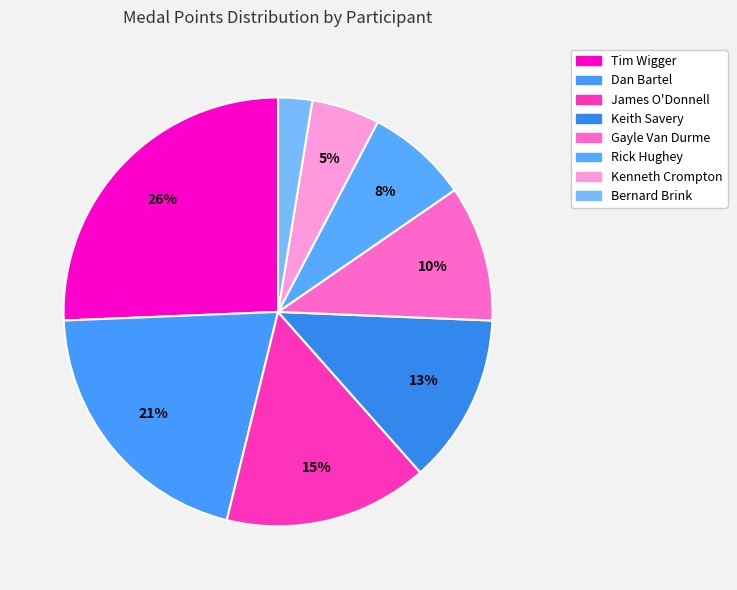

How many slices are in this pie chart?

8